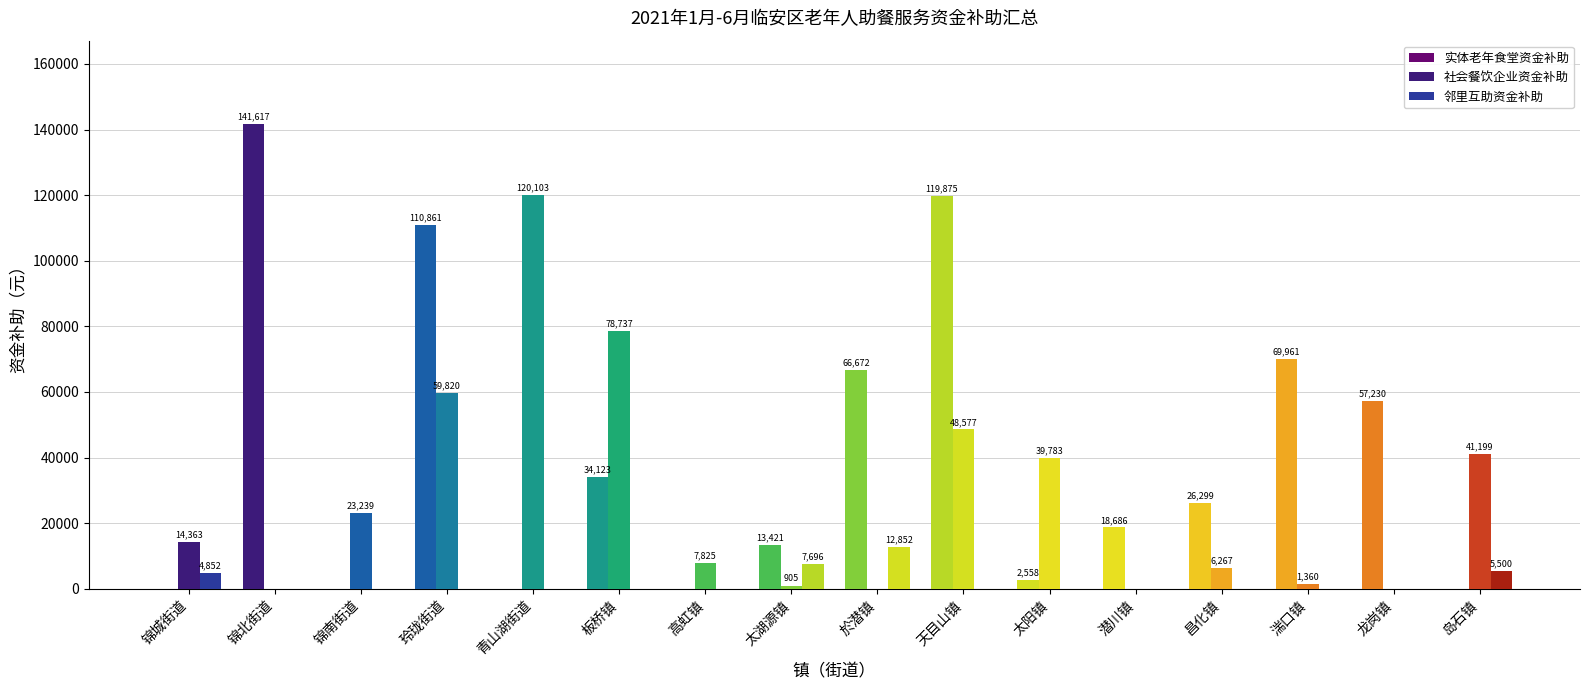

What is the spread (max minus min) of values at 锦南街道?

23239